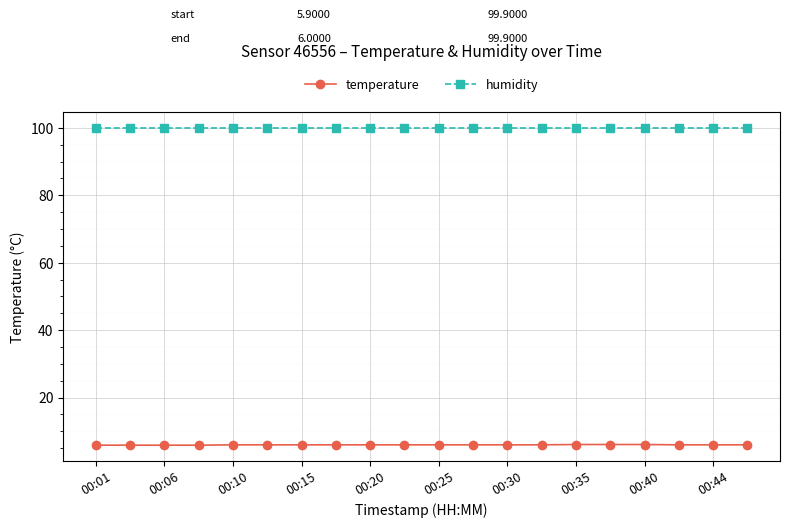

Is this an area chart (filled region under the line)?

No